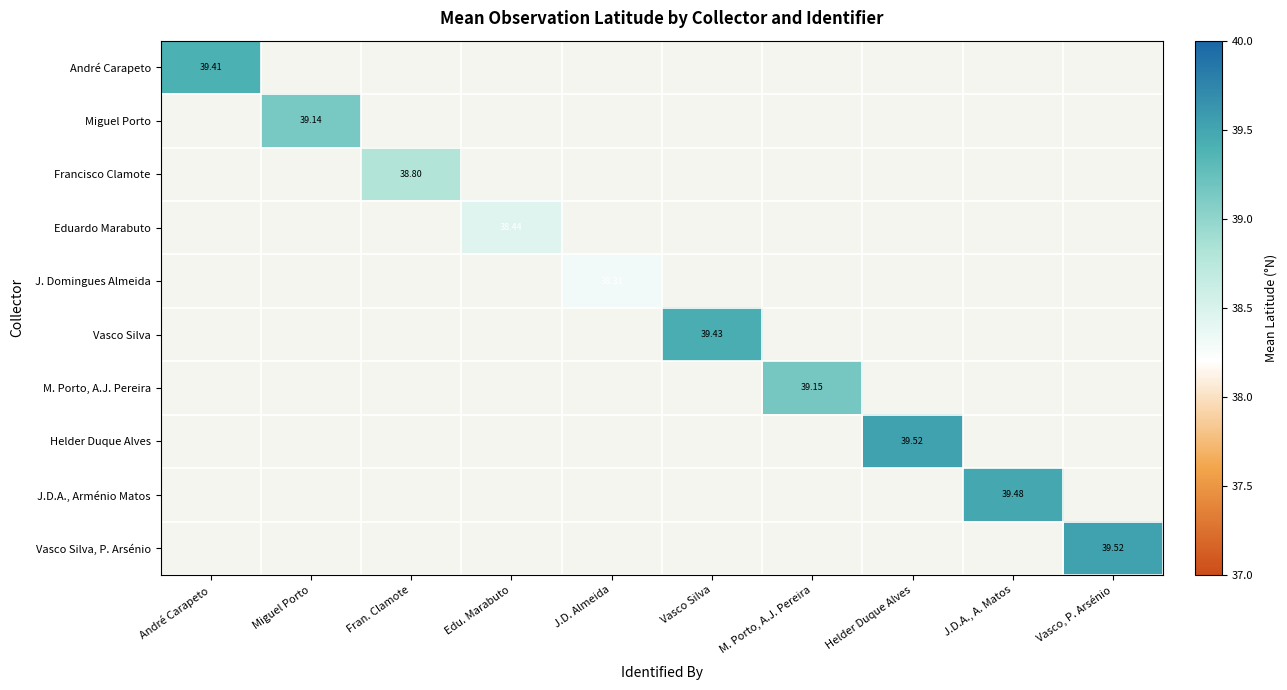

Between M. Porto, A.J. Pereira and Helder Duque Alves, which is larger?

Helder Duque Alves